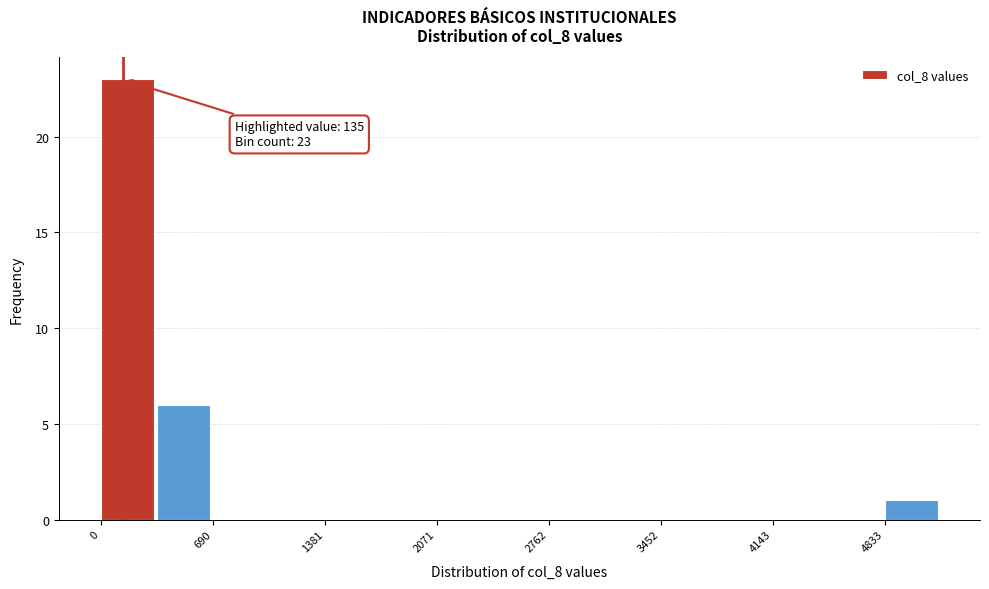

Around what value on the x-axis is the tallest bar? Give the approximate position of its centre, as read against the axis.

200